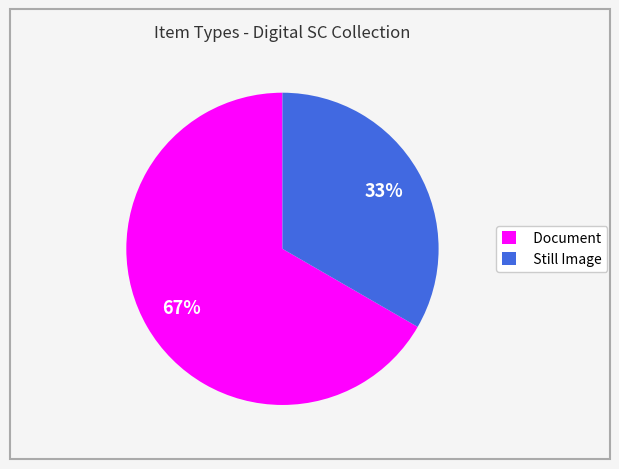

Which has a higher value, Still Image or Document?

Document